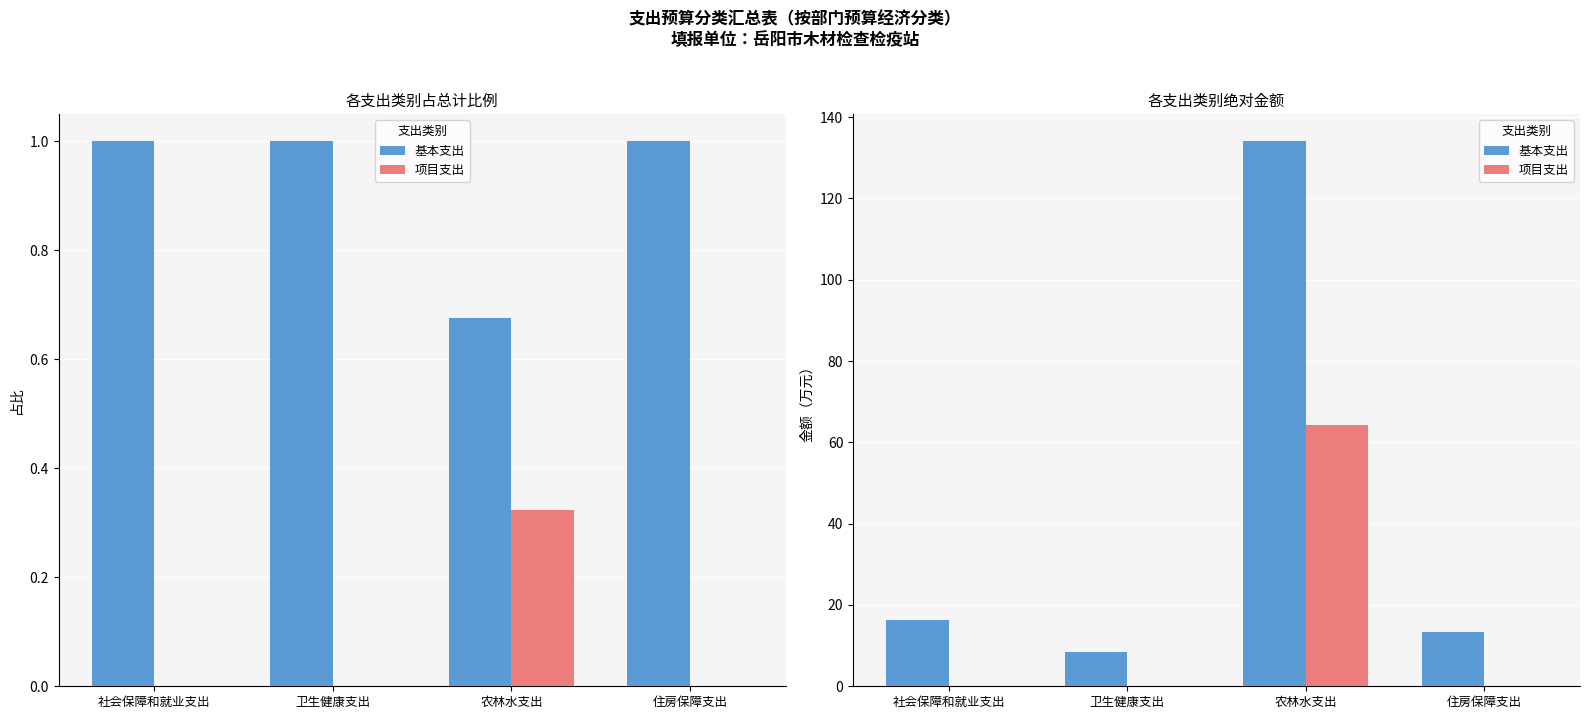

What is the label of the 3rd bar from the left?

农林水支出